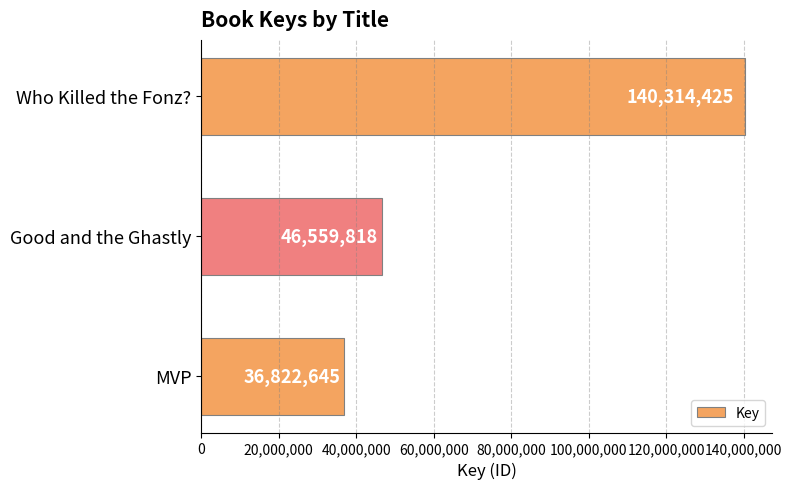

What position from the bottom is Who Killed the Fonz??

3